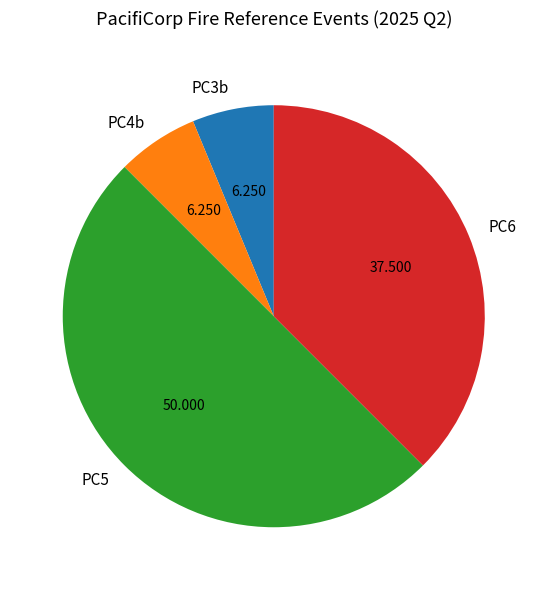

Does PC4b represent more than half of the total?

No